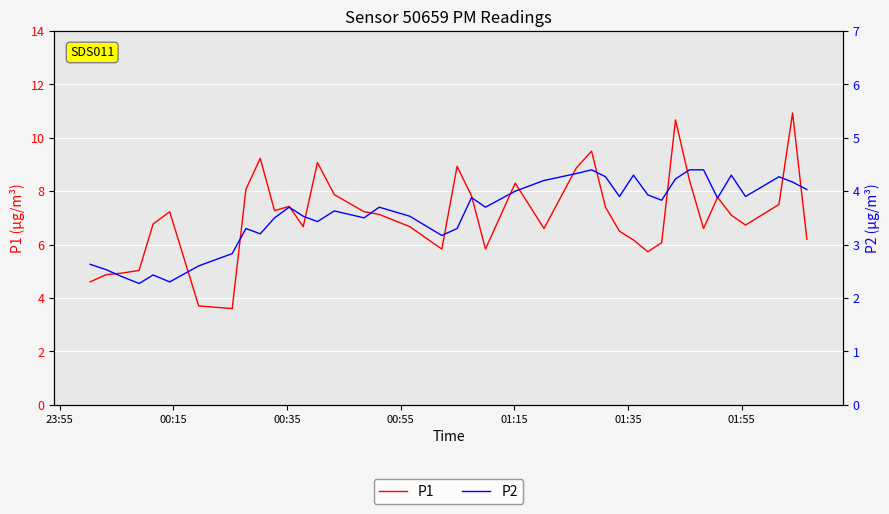

Reading left to right, transcribe all the data shown in this chart.

P1: 4.6	4.9	4.9	5.0	6.8	7.2	3.7	3.6	8.1	9.2	7.3	7.4	6.7	9.1	7.9	7.2	7.1	6.7	5.8	8.9	7.8	5.8	8.3	6.6	8.9	9.5	7.4	6.5	6.2	5.7	6.1	10.7	8.4	6.6	7.8	7.1	6.7	7.5	10.9	6.2
P2: 2.6	2.5	2.4	2.3	2.4	2.3	2.6	2.8	3.3	3.2	3.5	3.7	3.5	3.4	3.6	3.5	3.7	3.5	3.2	3.3	3.9	3.7	4.0	4.2	4.3	4.4	4.3	3.9	4.3	3.9	3.8	4.2	4.4	4.4	3.9	4.3	3.9	4.3	4.2	4.0